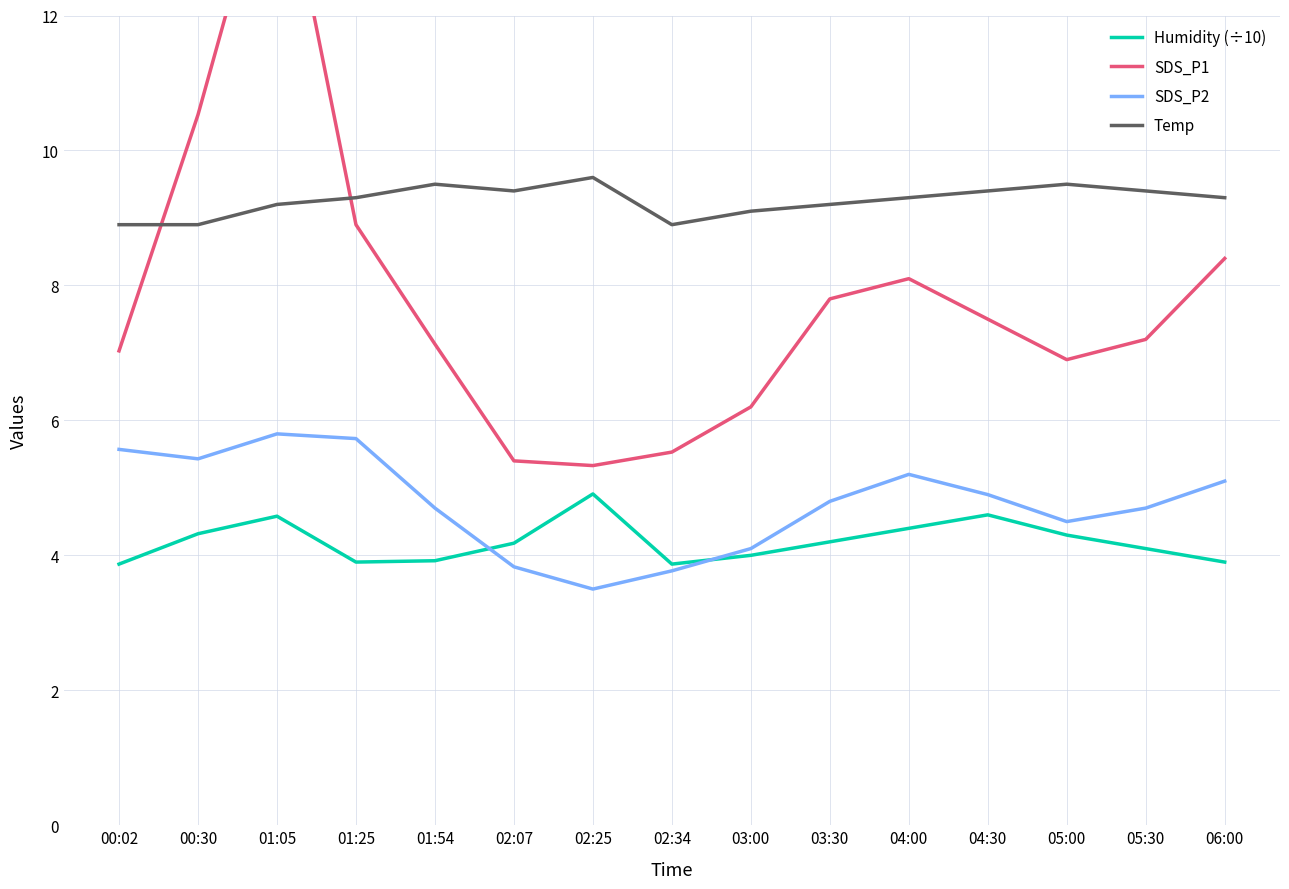

The value of Temp at 02:34 is 5.0. True or false?

False